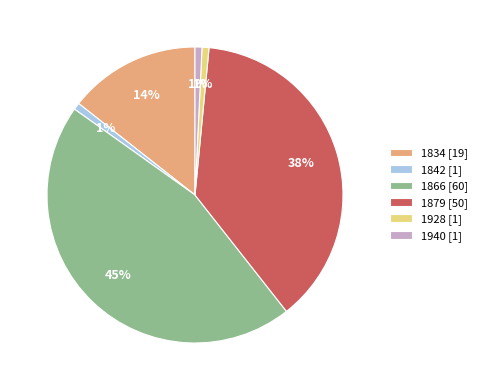

To the nearest percent, what is the combined percentage of 1842 and 1834?

15%